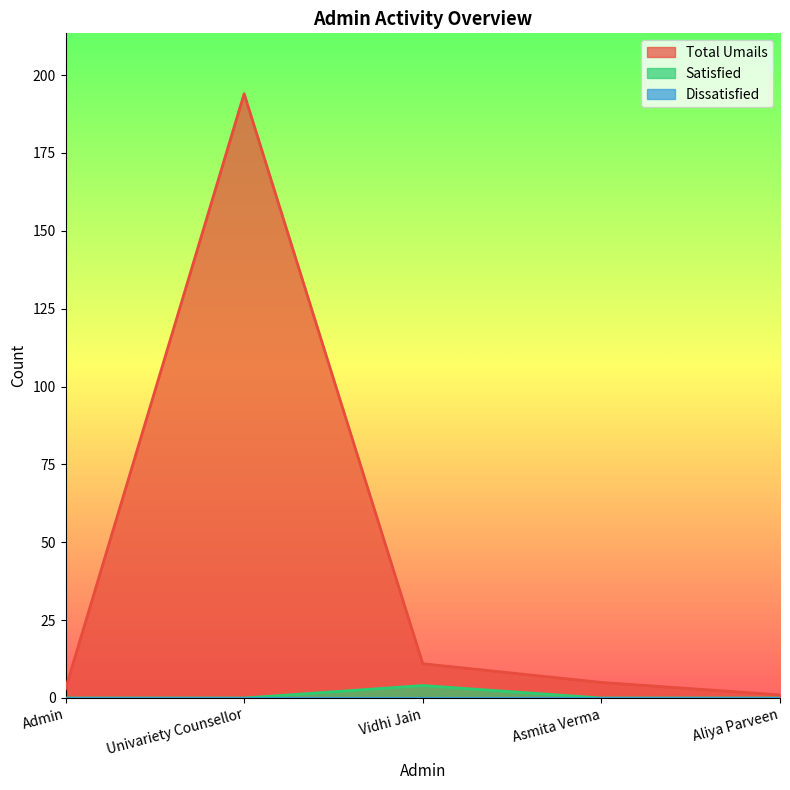

True or false: Total Umails and Satisfied cross at least once.

False